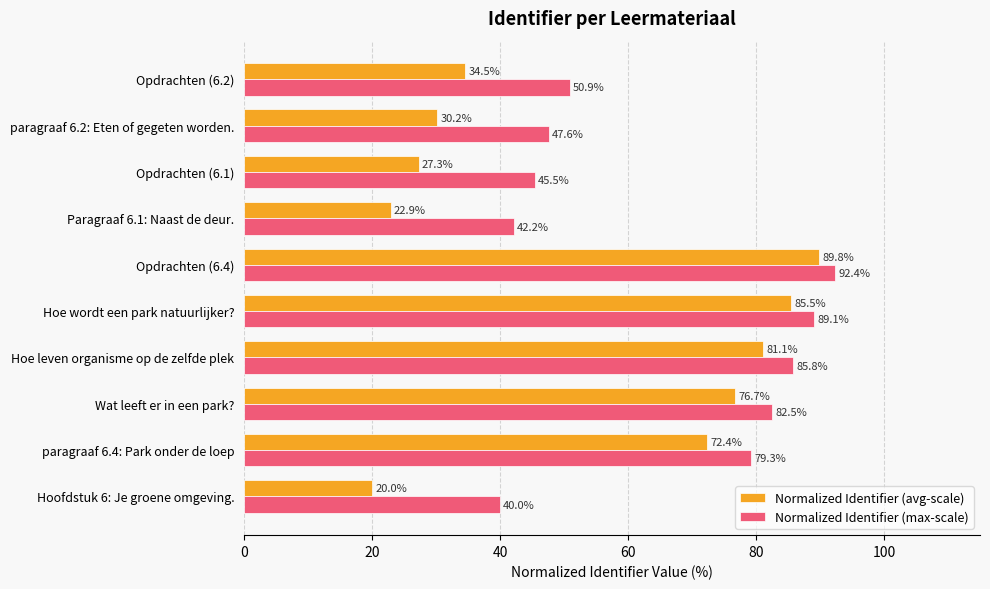

The value of Normalized Identifier (avg-scale) at Opdrachten (6.1) is 17.5. True or false?

False